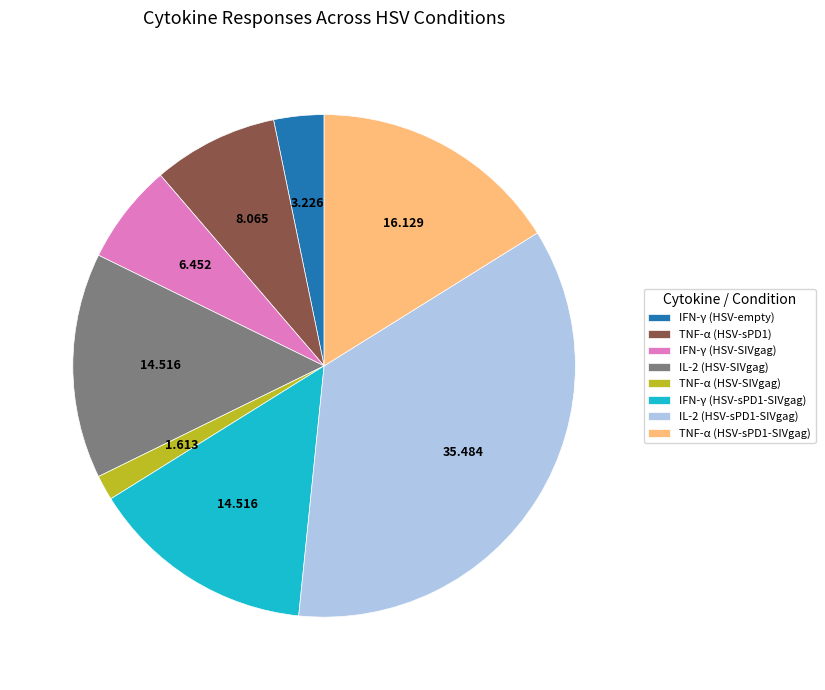

Which category has the smallest portion of the pie?

TNF-α (HSV-SIVgag)